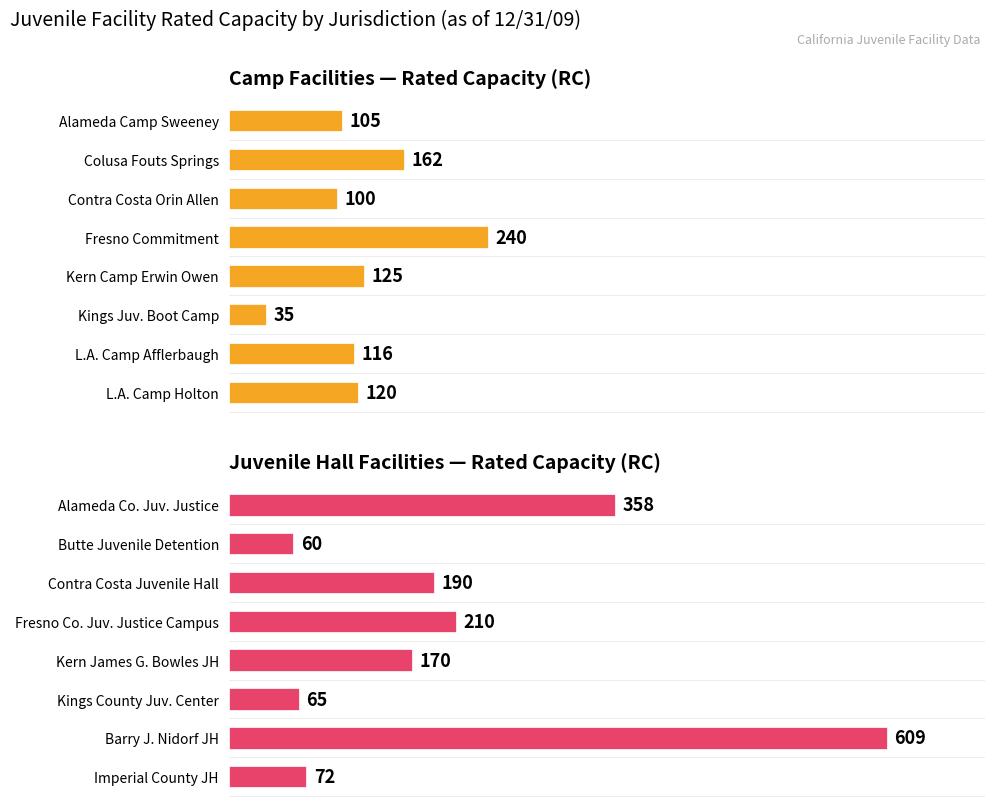

Reading right to left, extract all data points from this chart.

Camp Facilities — Rated Capacity (RC): 120	116	35	125	240	100	162	105
Juvenile Hall Facilities — Rated Capacity (RC): 72	609	65	170	210	190	60	358